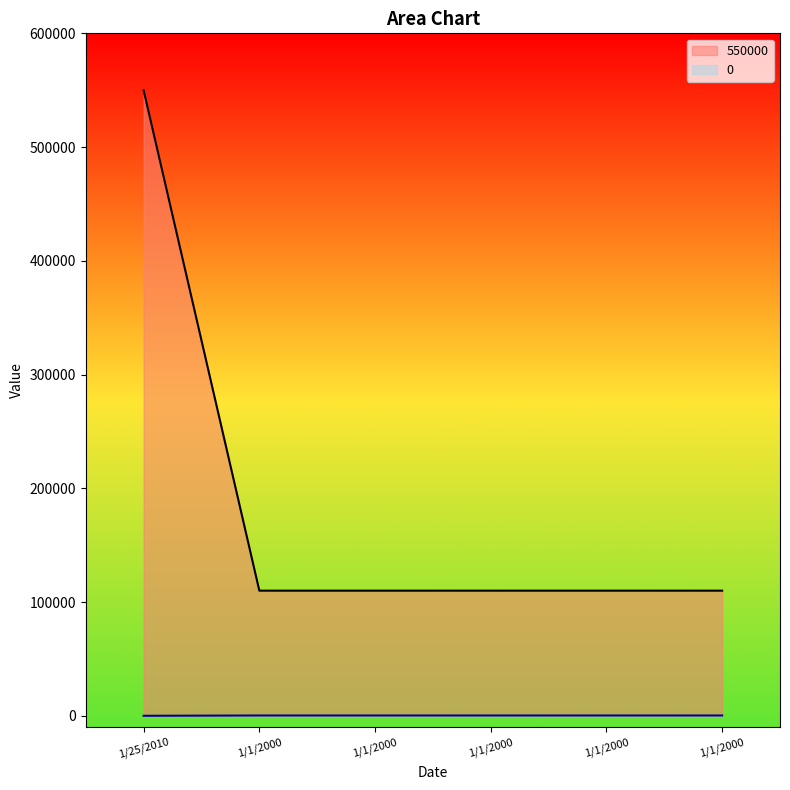

What is the difference between the highest and lowest values at 1/1/2000?

109750